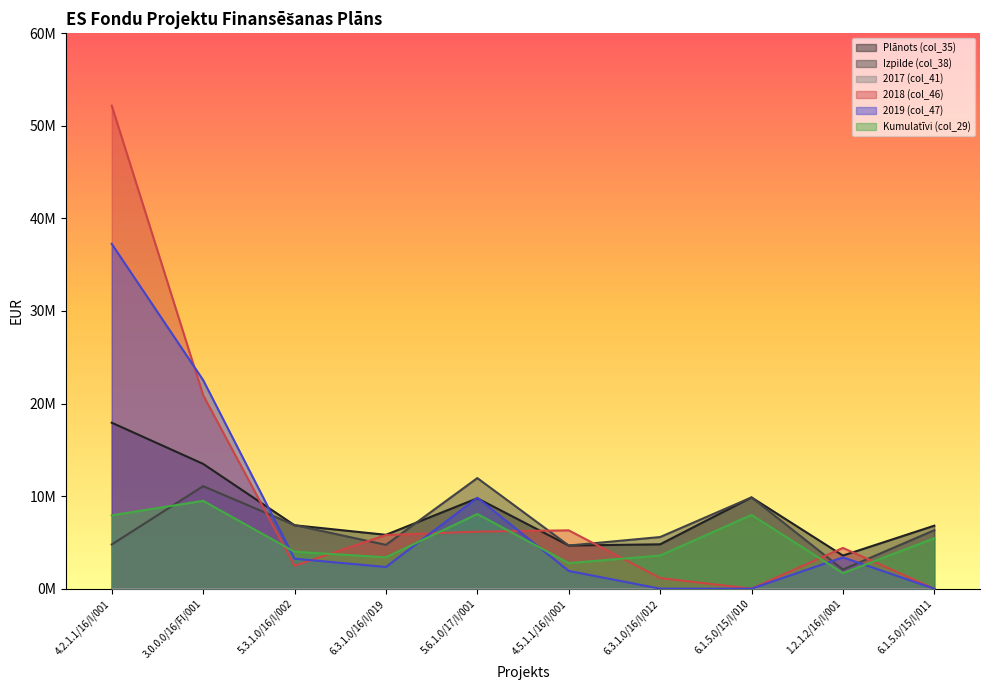

What is the sum of all 2018 (col_46) values?

99352458.4